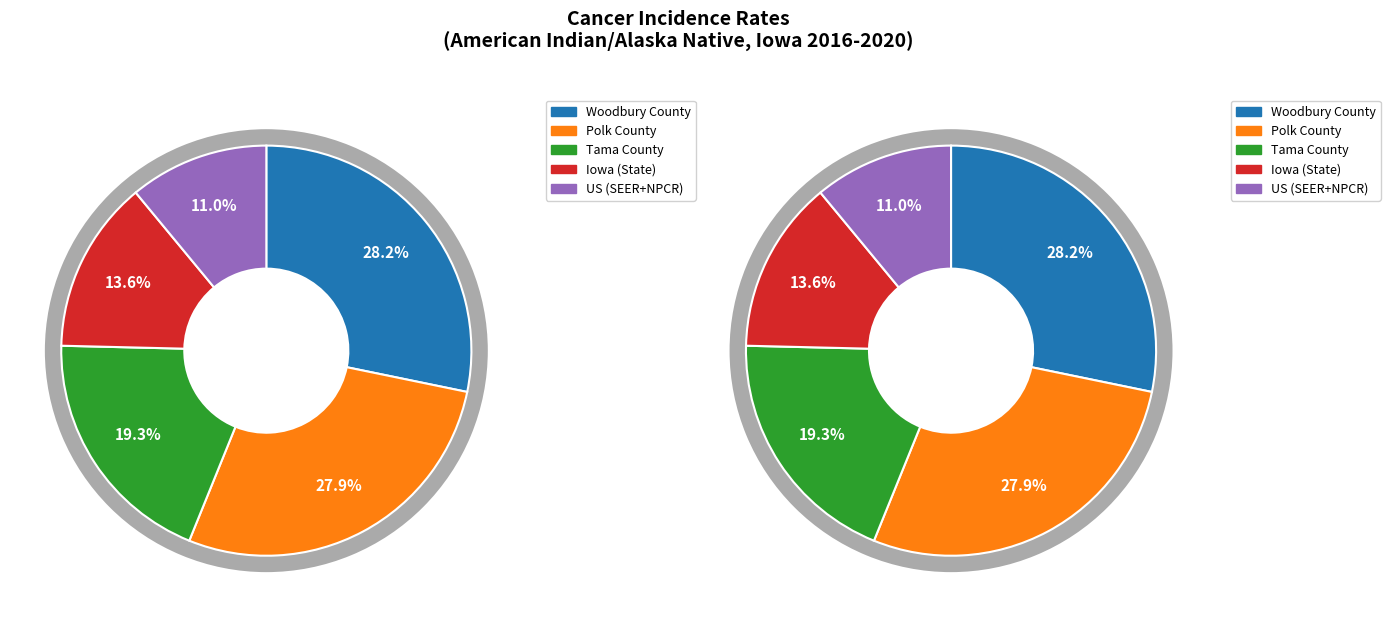

True or false: Iowa (State) accounts for 23% of the total.

False